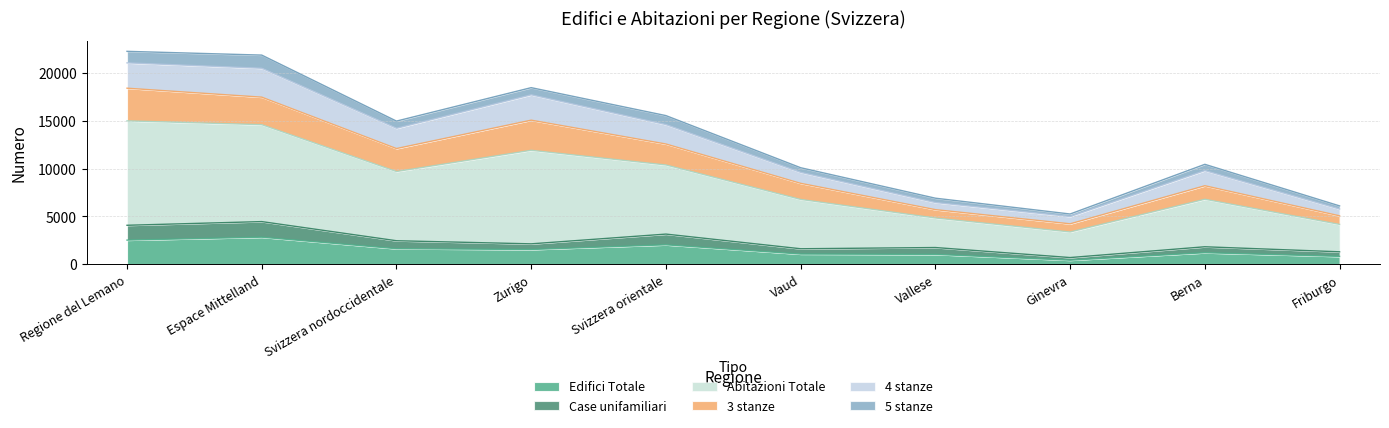

How many lines are shown in the chart?

6